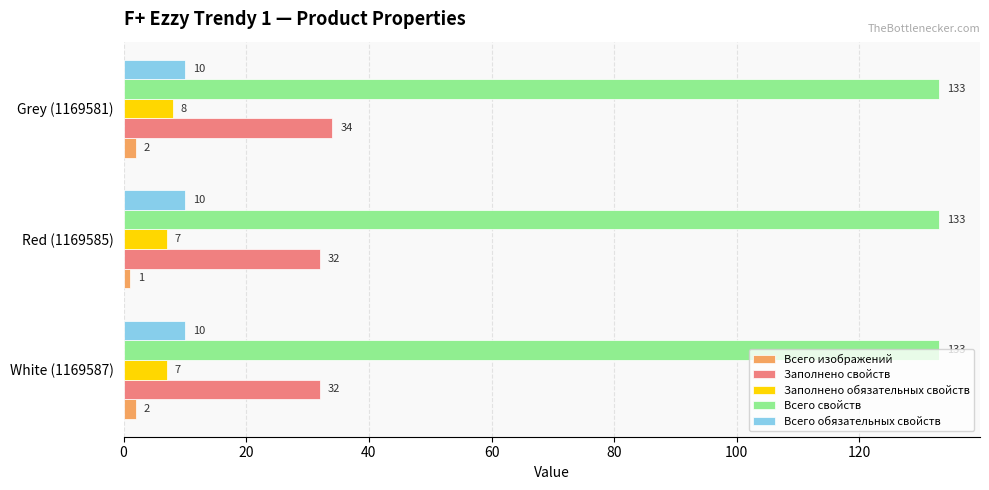

At which label does Заполнено свойств reach its peak?

Grey (1169581)